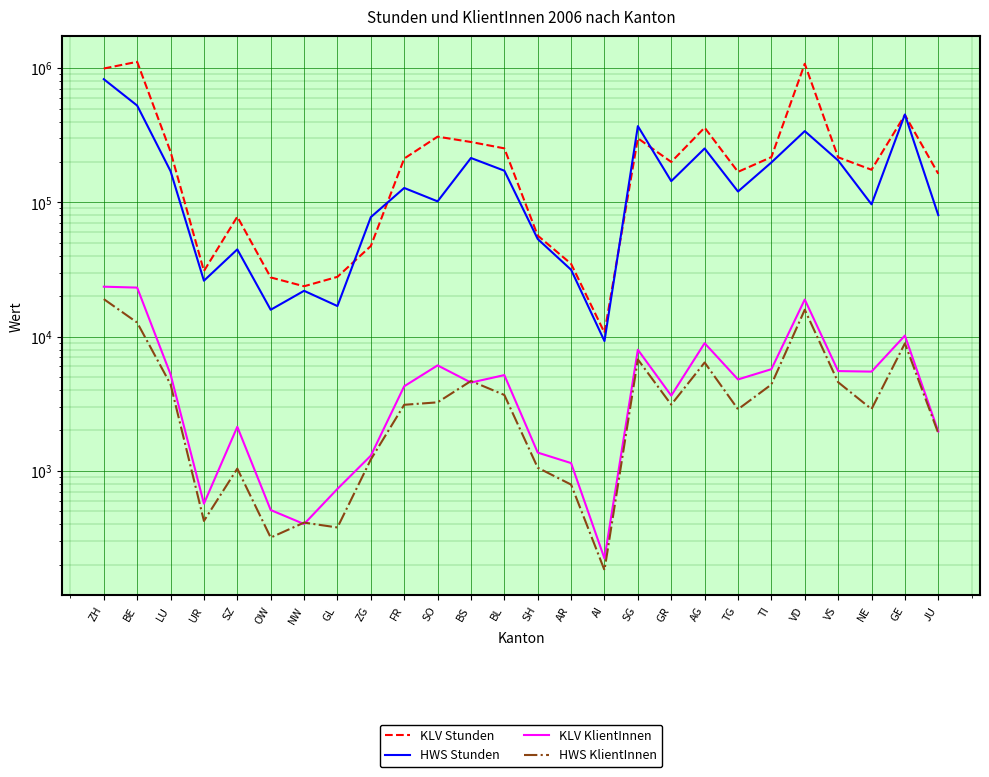

In KLV Stunden, how many points are lower than both neighbors (excluding endpoints)?

6